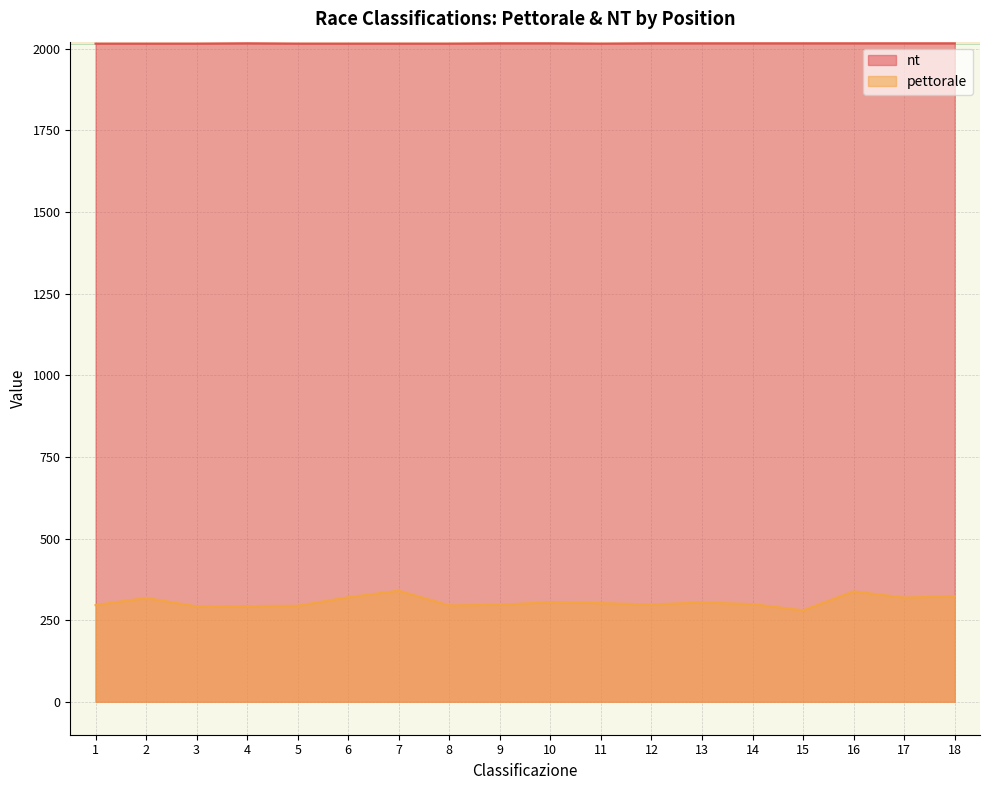

Rank the series by their average value, from lowest to highest.

pettorale, nt